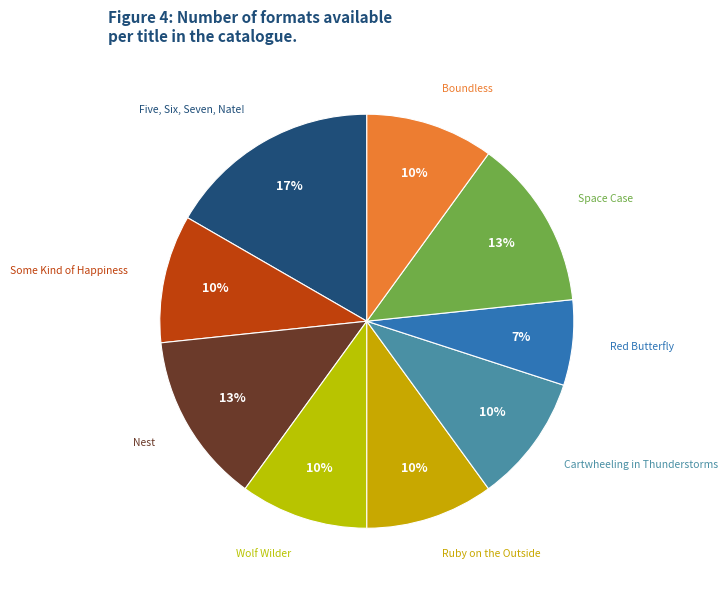

How many slices are in this pie chart?

9